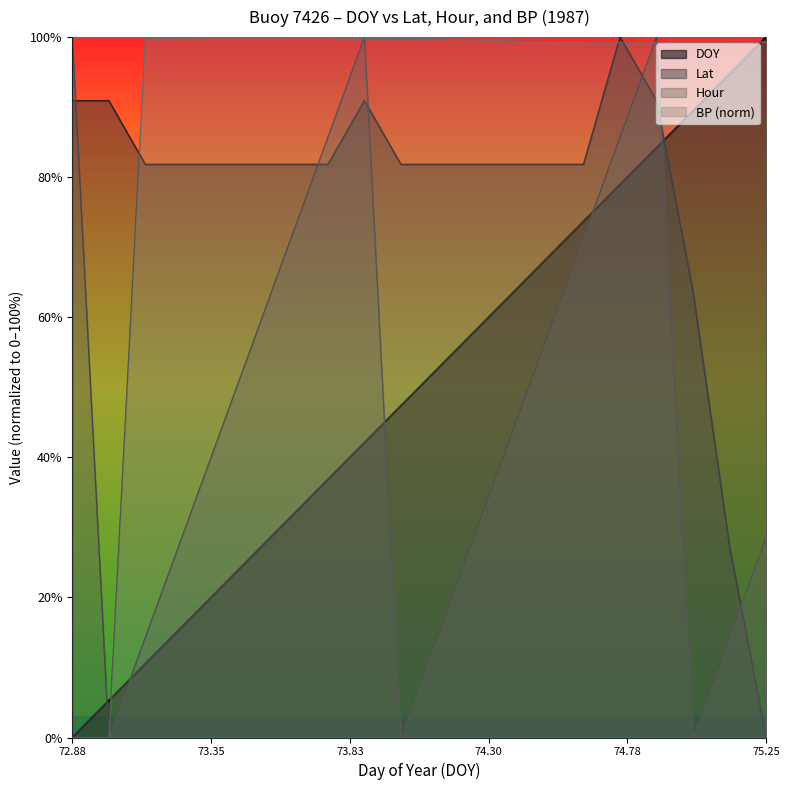

What is the difference between the highest and lowest values at 74.375?

56.6